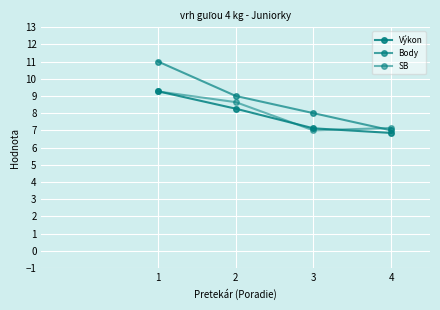

Reading right to left, what are all the values shown in this chart?

Výkon: 4=6.8	3=7.1	2=8.3	1=9.3
Body: 4=7.0	3=8.0	2=9.0	1=11.0
SB: 4=7.1	3=7.0	2=8.6	1=9.3